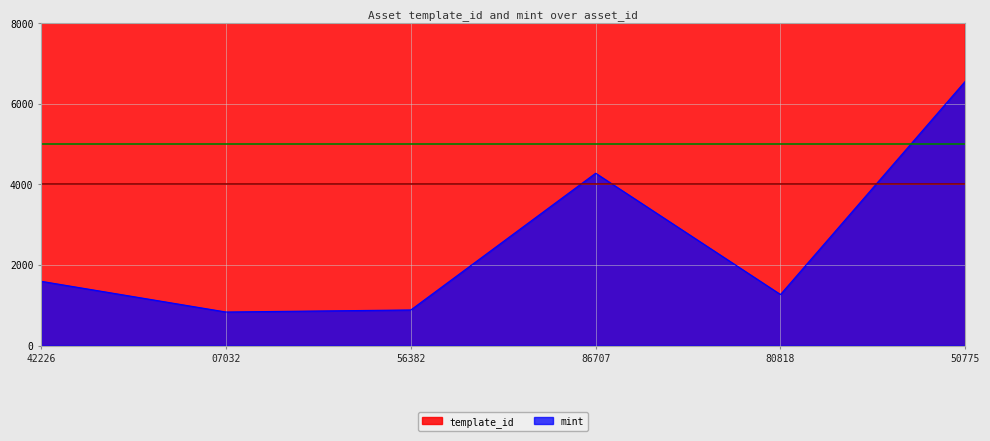

Reading right to left, extract all data points from this chart.

template_id: 1099577550775=349523	1099570780818=330131	1099527386707=108484	1099521856382=90191	1099521507032=87604	1099513642226=28744
mint: 1099577550775=6559	1099570780818=1267	1099527386707=4277	1099521856382=884	1099521507032=833	1099513642226=1595